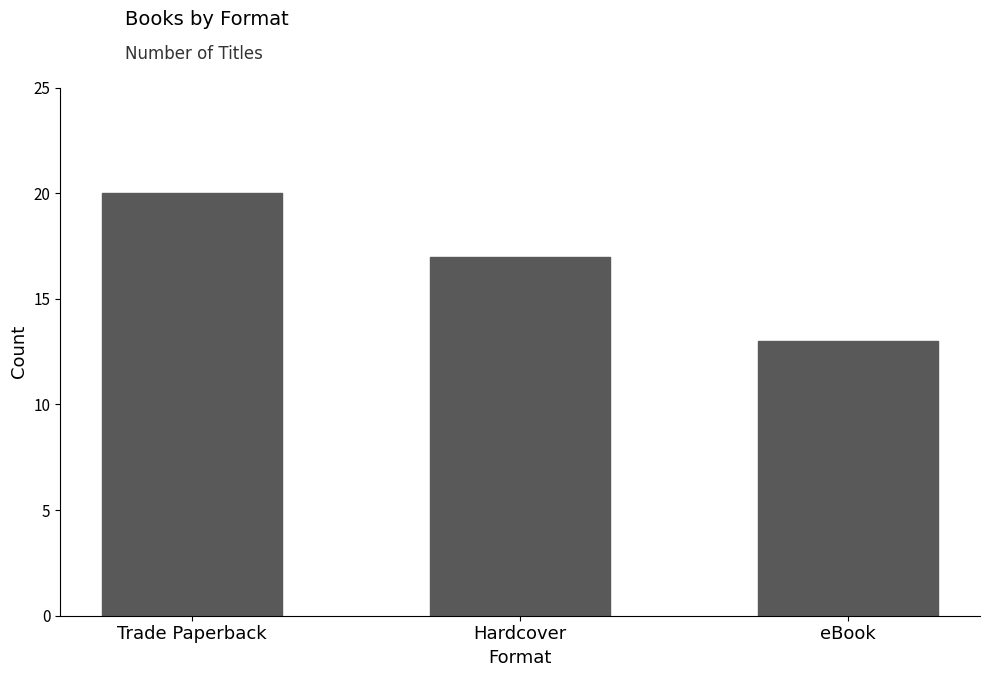

What is the change in value from Trade Paperback to Hardcover?

-3